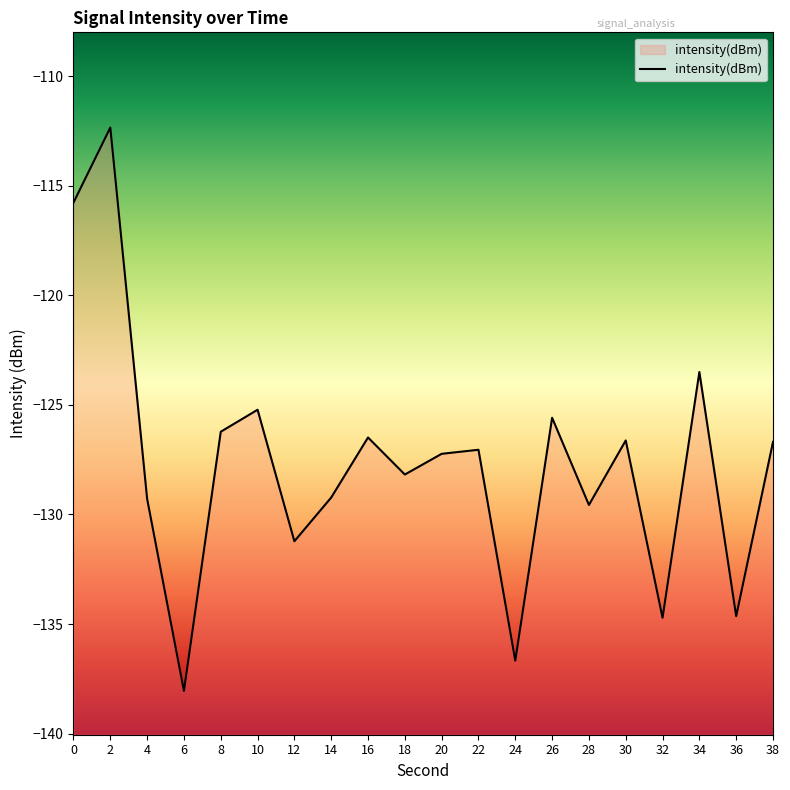

The value at 14 is -33.4. True or false?

False